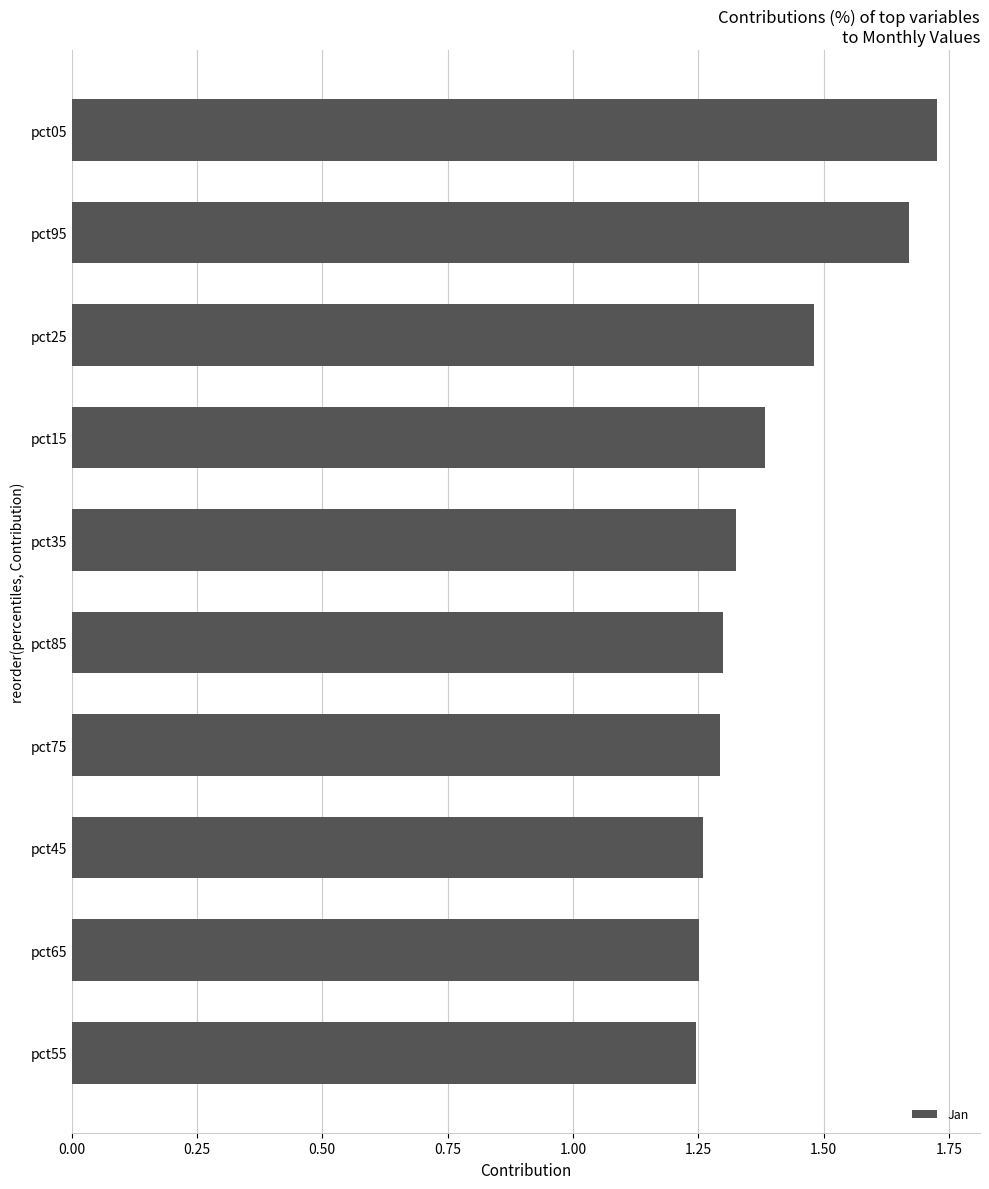

Between pct55 and pct15, which is larger?

pct15